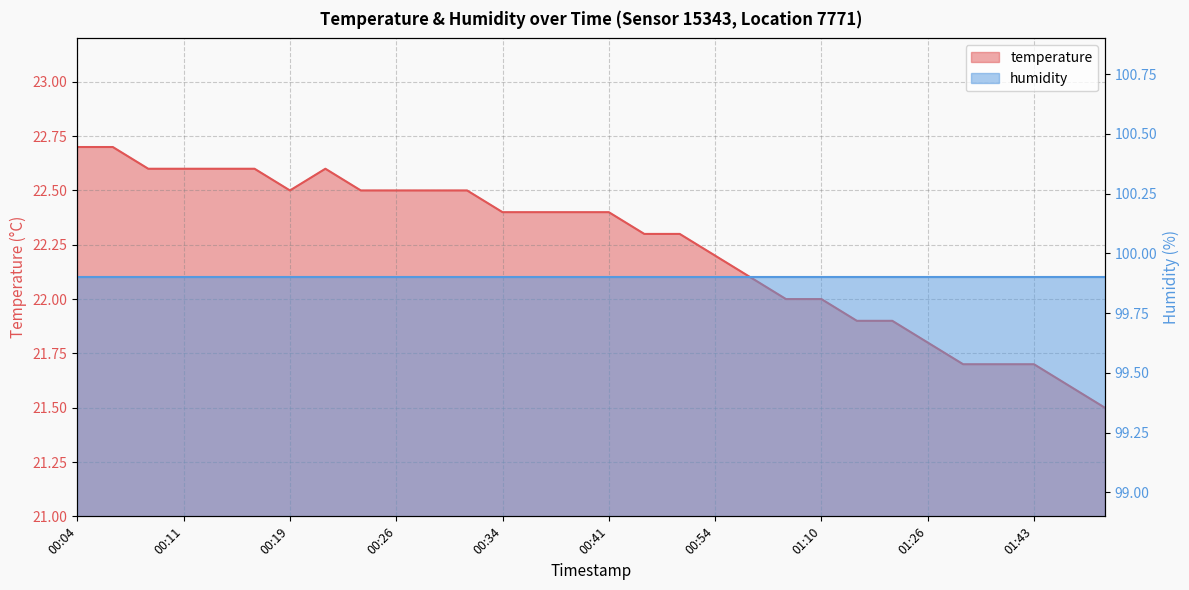

What is the change in value from 01:15 to 01:33?

-0.2